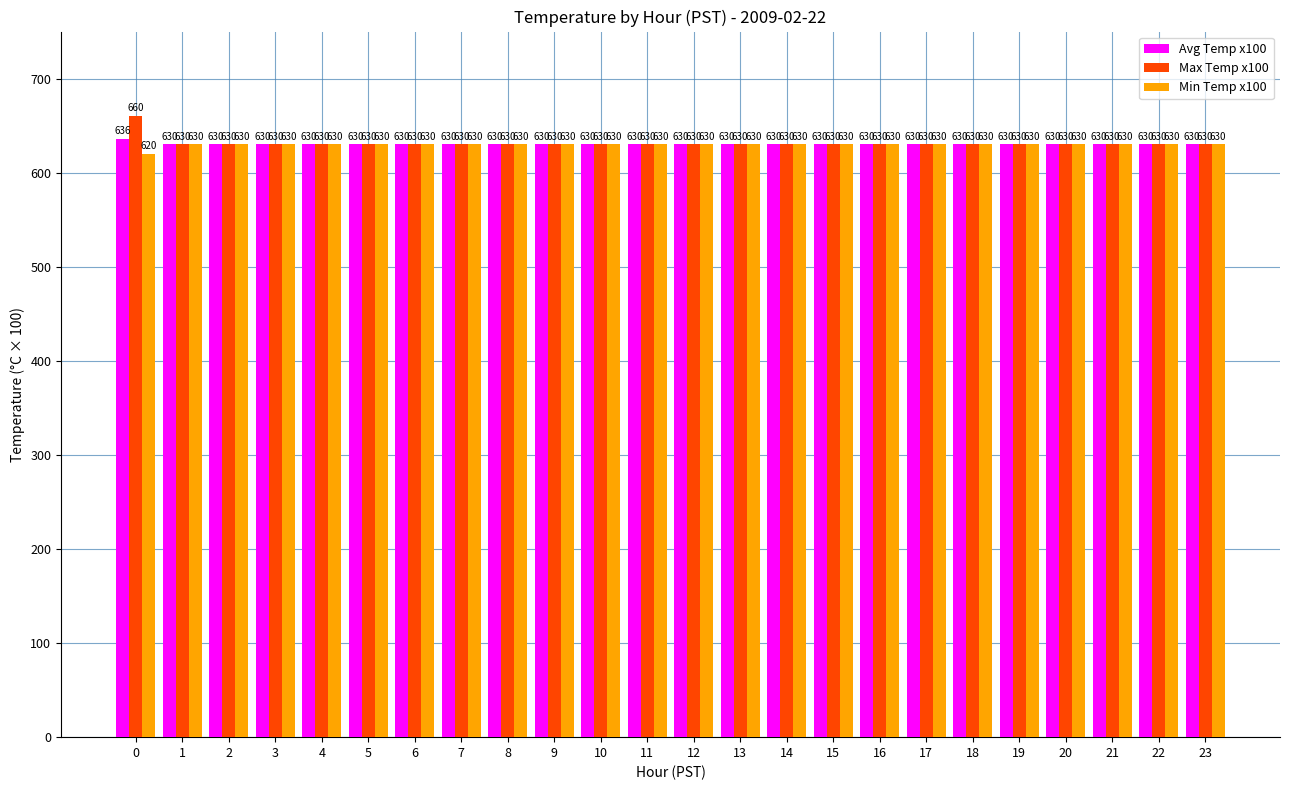

What is the total value across all series at 23?

1890